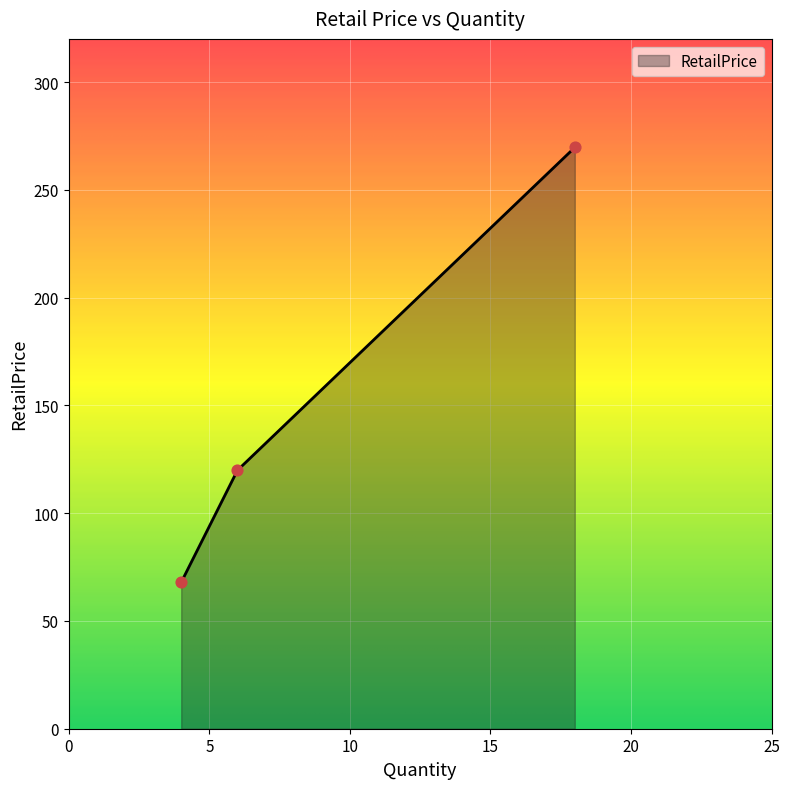

What is the sum of all values?

457.4